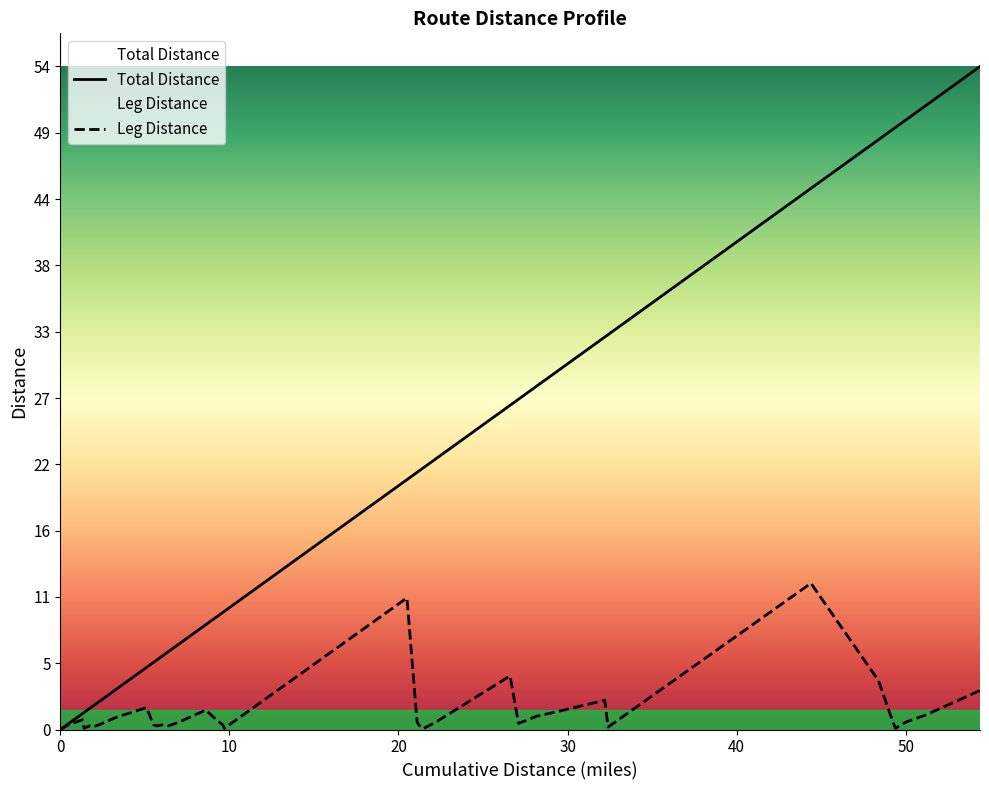

What is the value of the Total Distance point at the 14th from the left?

7.0